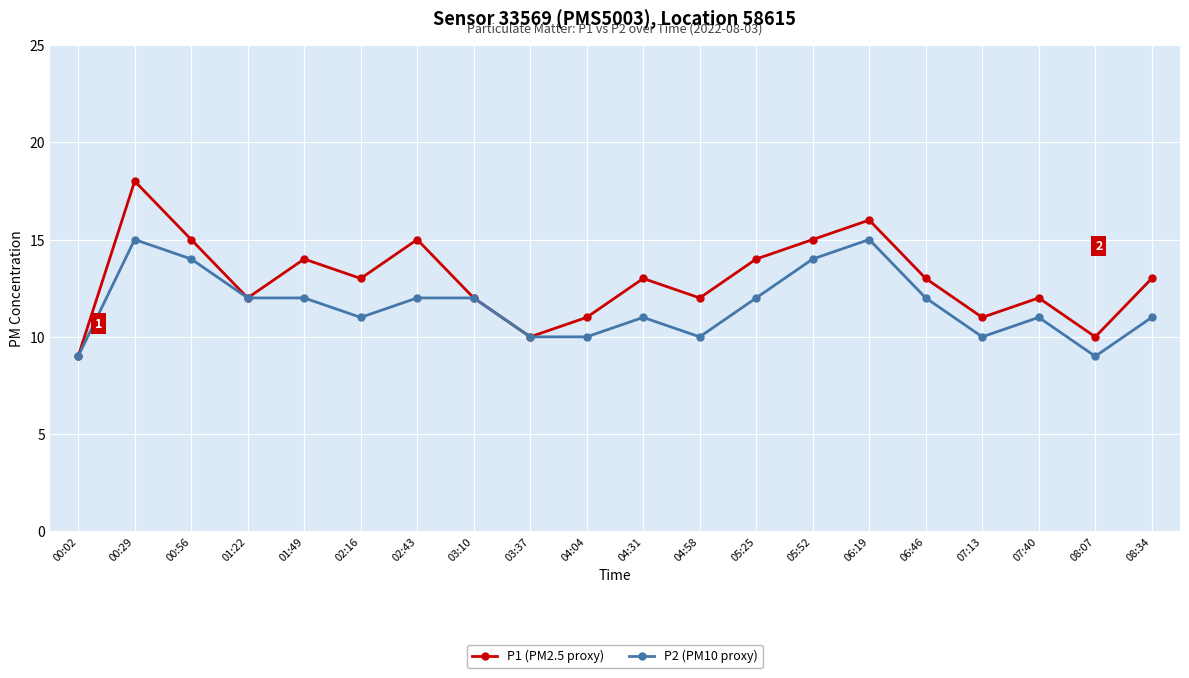

What is the value of the P2 (PM10 proxy) point at the 2nd from the left?

15